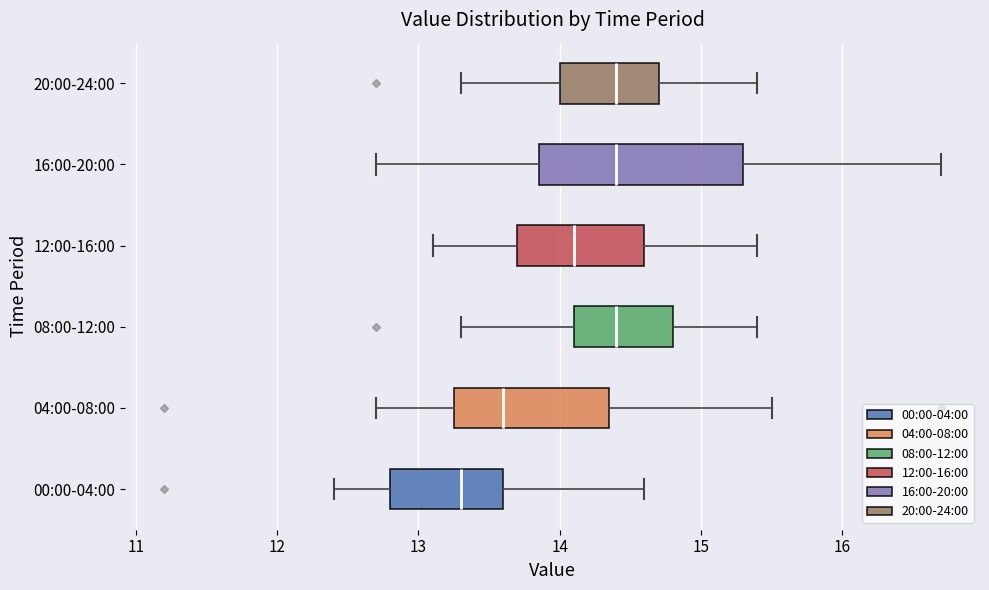

Which box's median line is the furthest to the left?

00:00-04:00